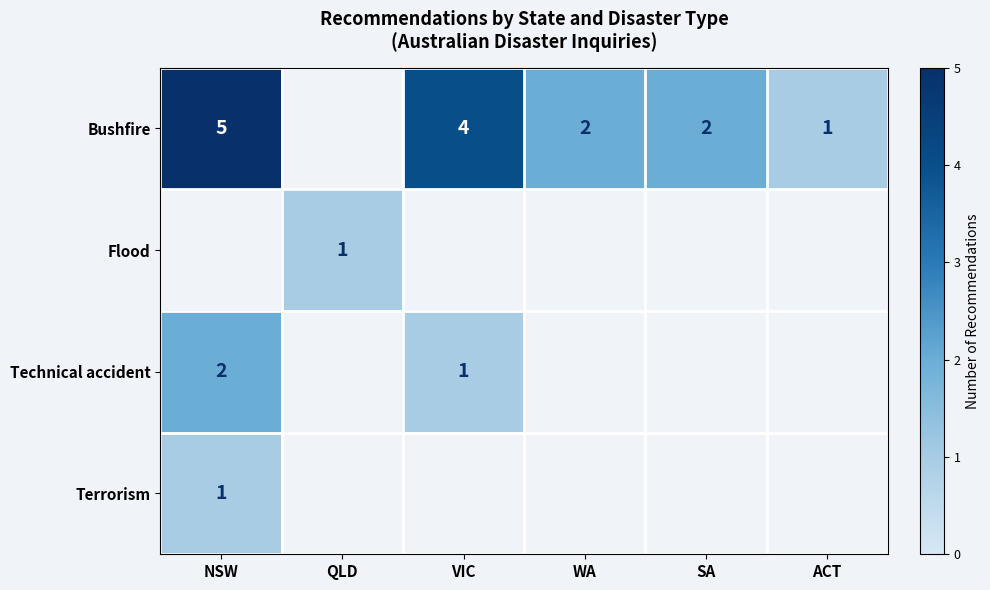

List the series in order of their peak value, highest first.

Bushfire, Technical accident, Flood, Terrorism